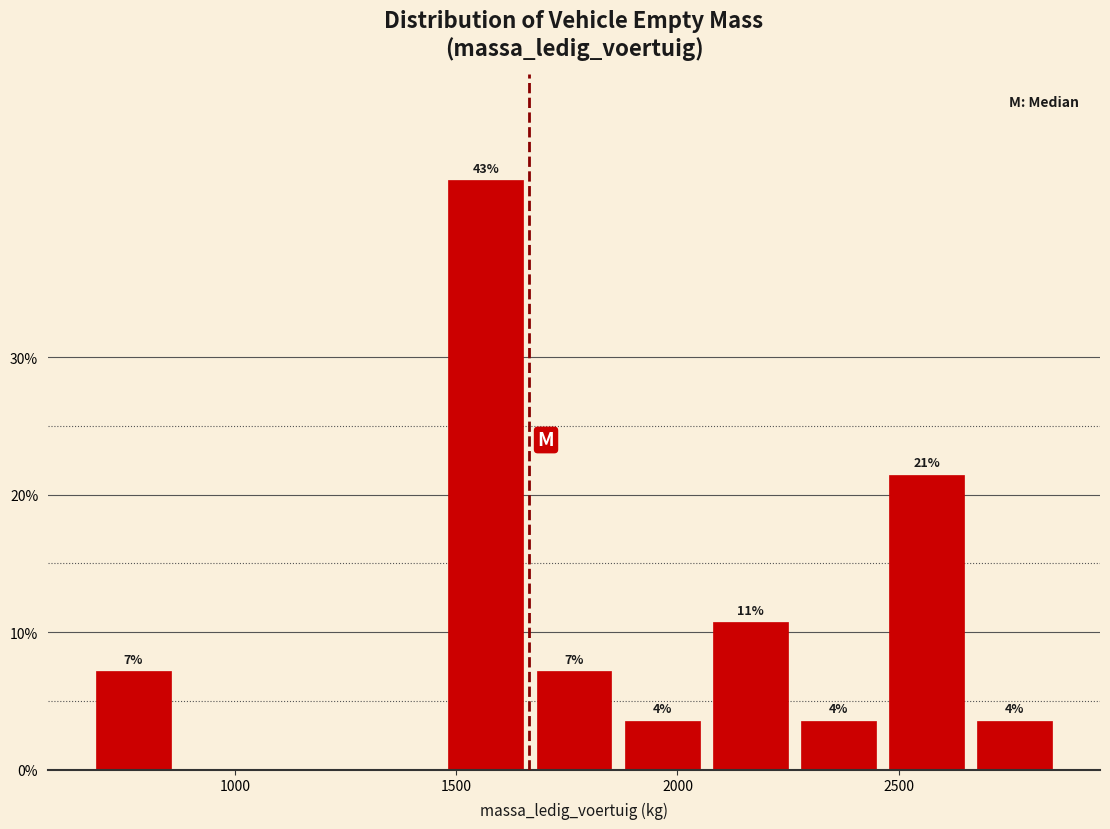

Around what value on the x-axis is the tallest bar? Give the approximate position of its centre, as read against the axis.

1550